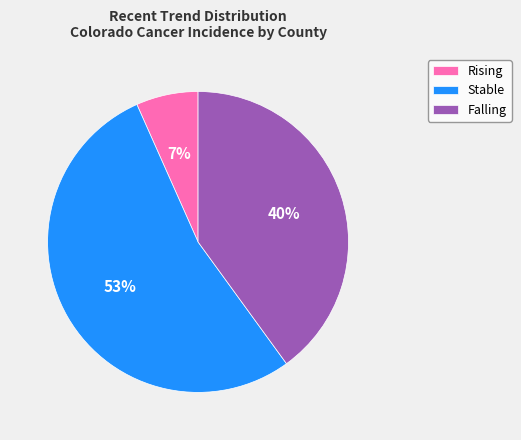

Is it true that Stable is 41% of the pie?

False